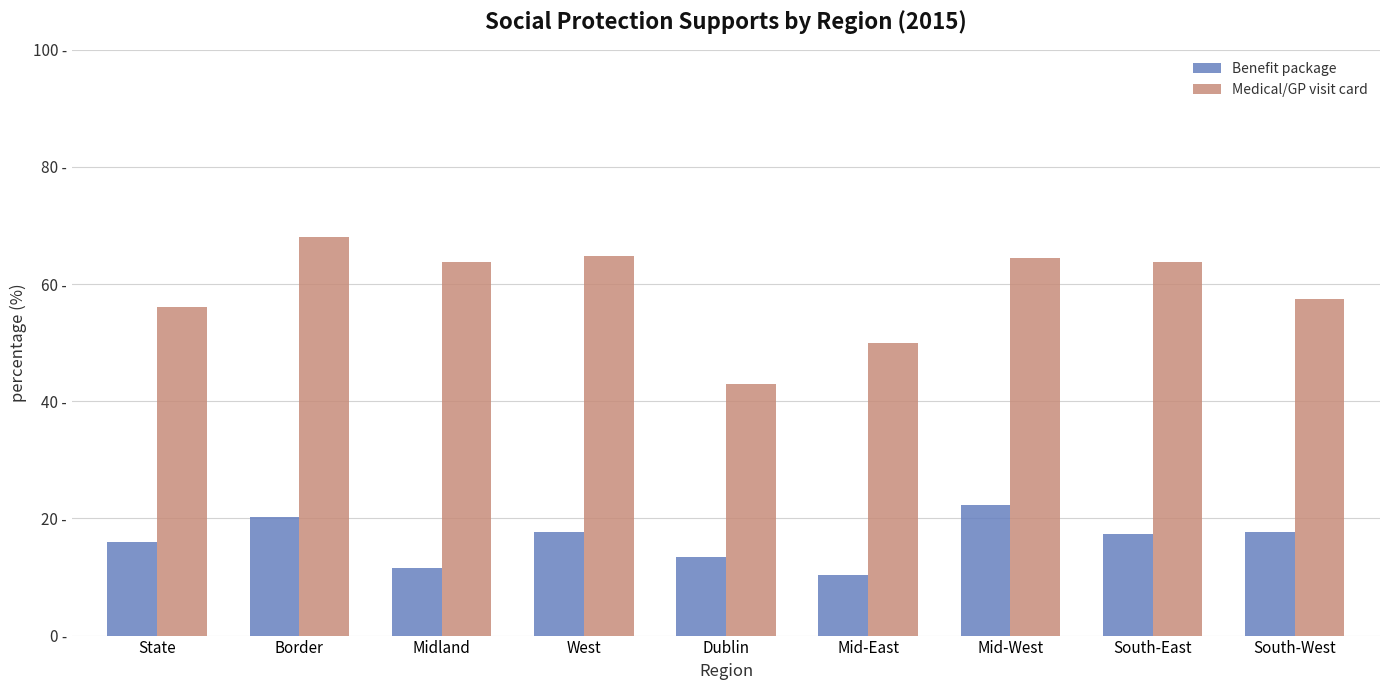

Is it true that Medical/GP visit card equals 64.4 at Mid-West?

True